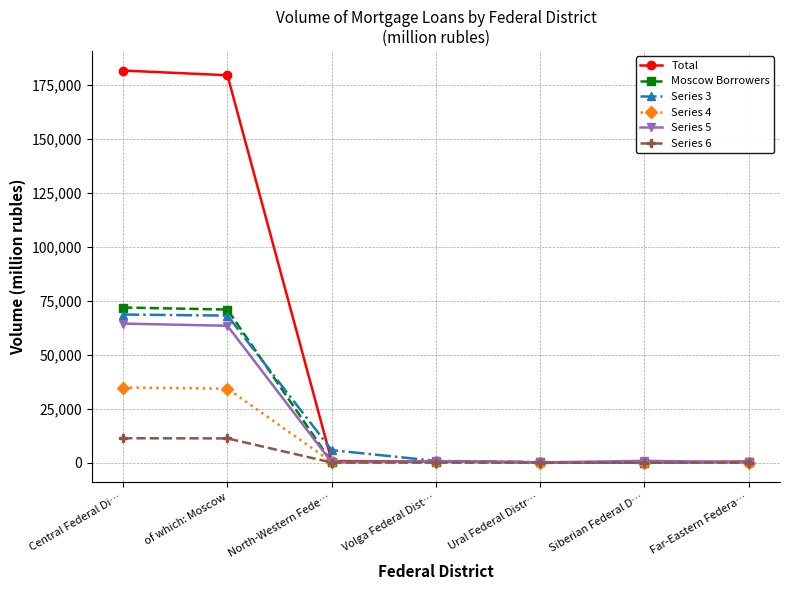

Is this an area chart (filled region under the line)?

No